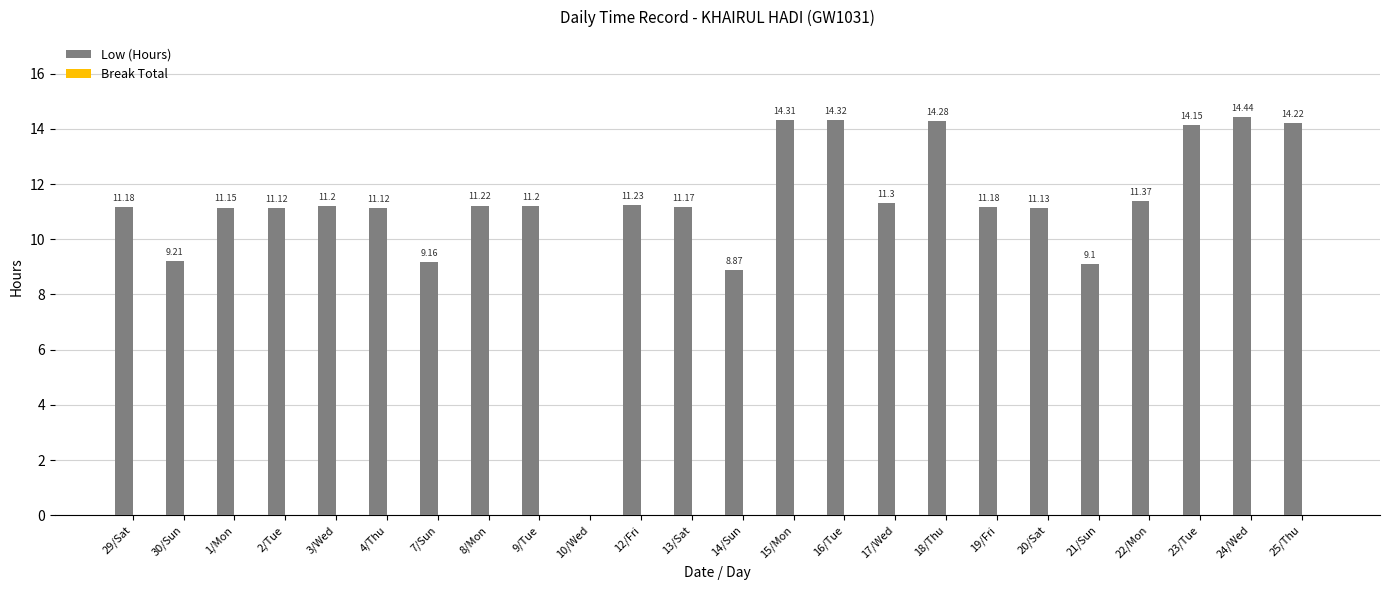

Approximately how many times larger is the value at 21/Sun compared to 7/Sun?

1.0